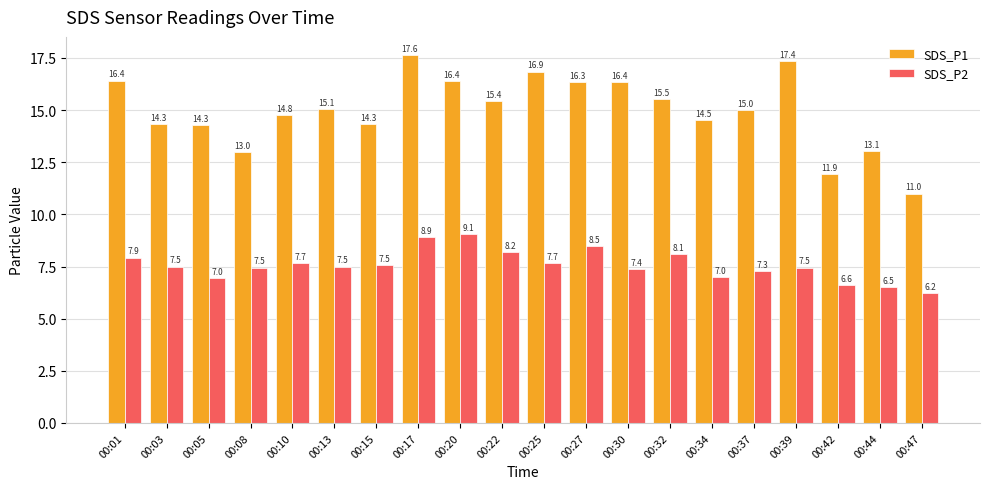

Is it true that SDS_P1 equals 26.0 at 00:25?

False